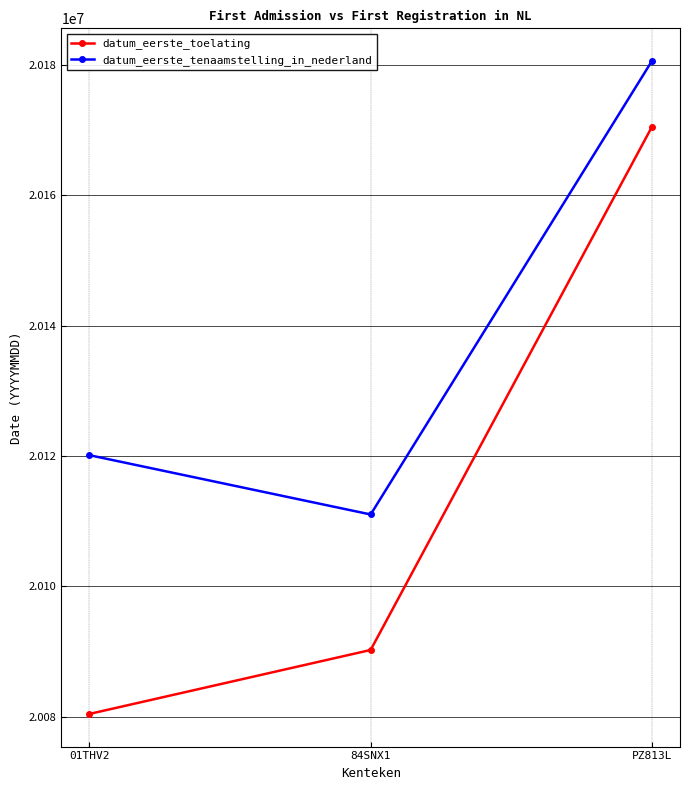

Reading left to right, what are all the values shown in this chart?

datum_eerste_toelating: 01THV2=20080409	84SNX1=20090228	PZ813L=20170523
datum_eerste_tenaamstelling_in_nederland: 01THV2=20120130	84SNX1=20111028	PZ813L=20180630